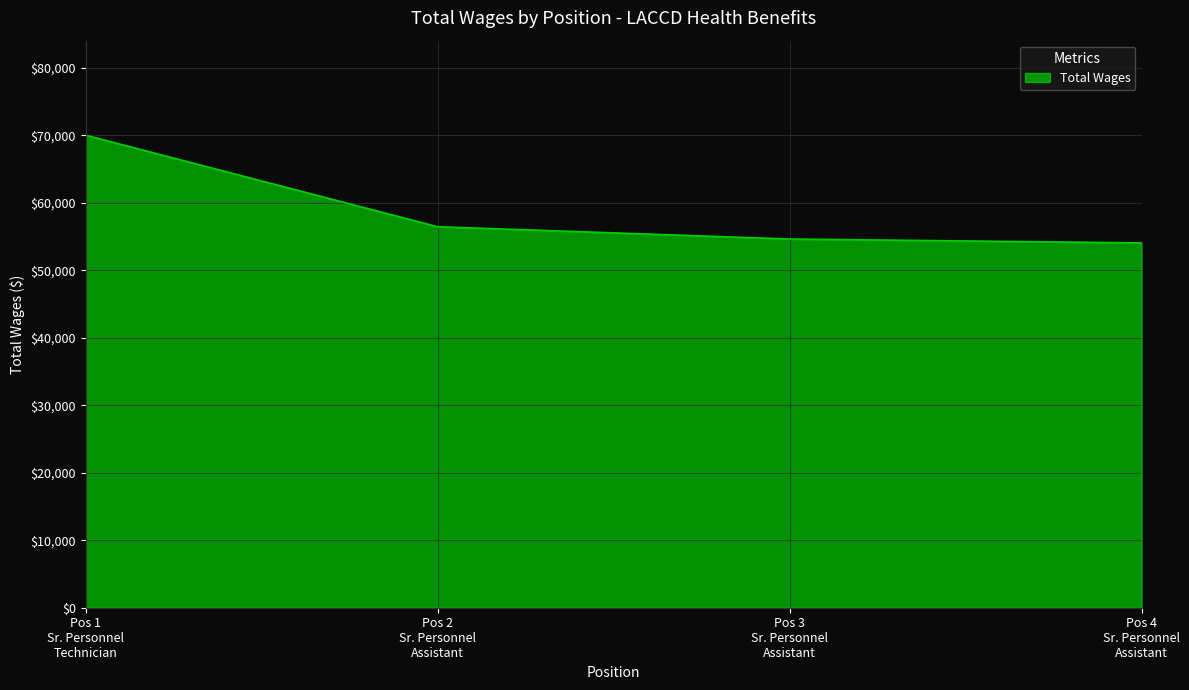

What is the sum of all values?

235246